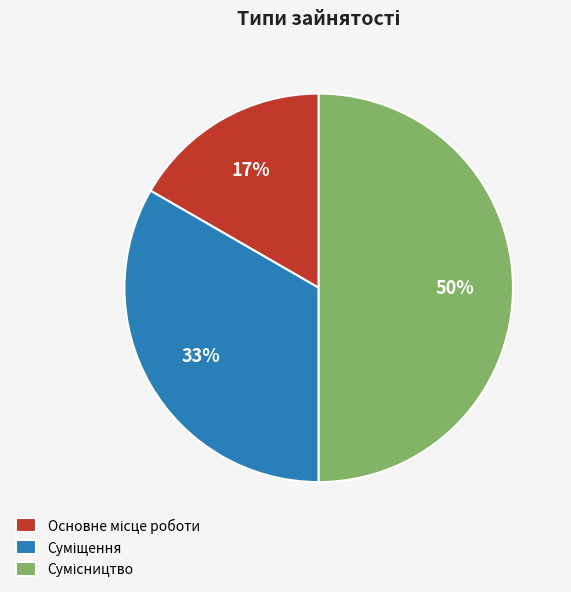

To the nearest percent, what is the average slice percentage?

33%